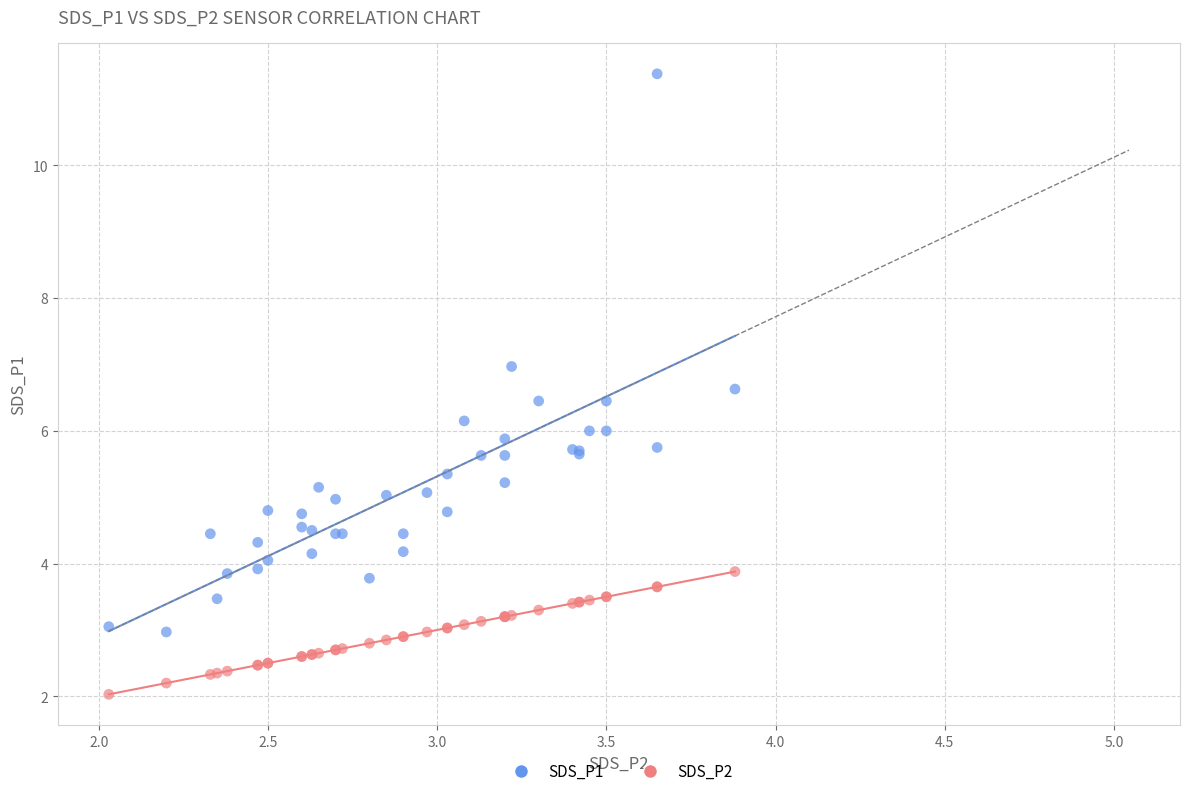

Which series has the largest Y range (max minus min)?

SDS_P1